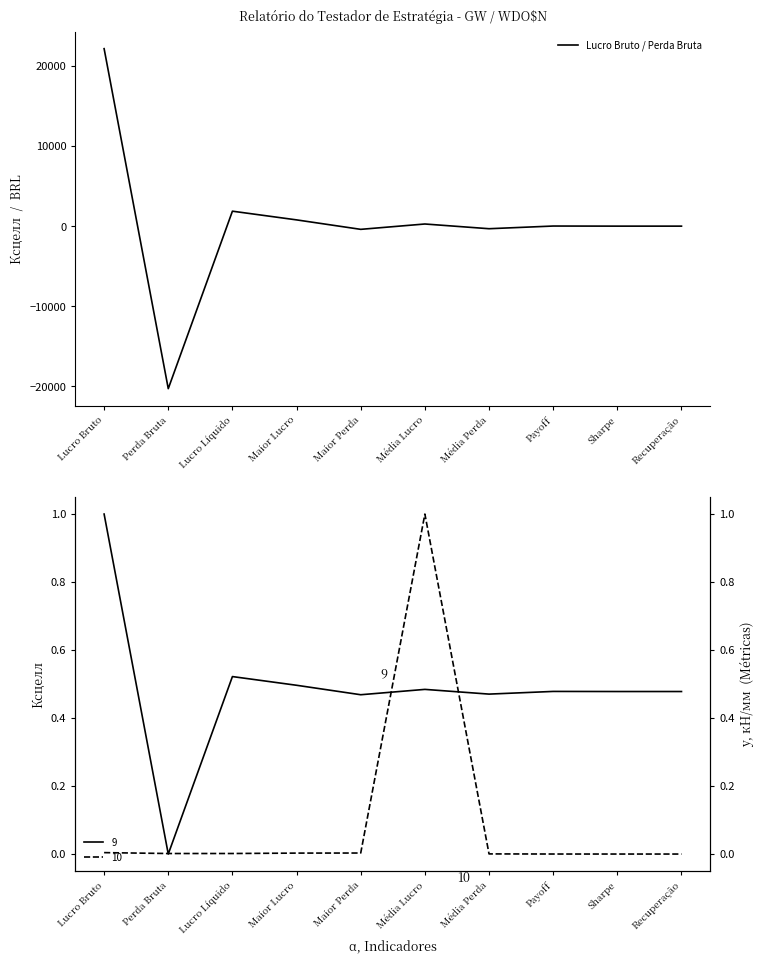

Reading left to right, extract all data points from this chart.

22135.0	-20270.0	1865.0	780.0	-400.0	266.7	-321.7	12.8	0.5	0.5